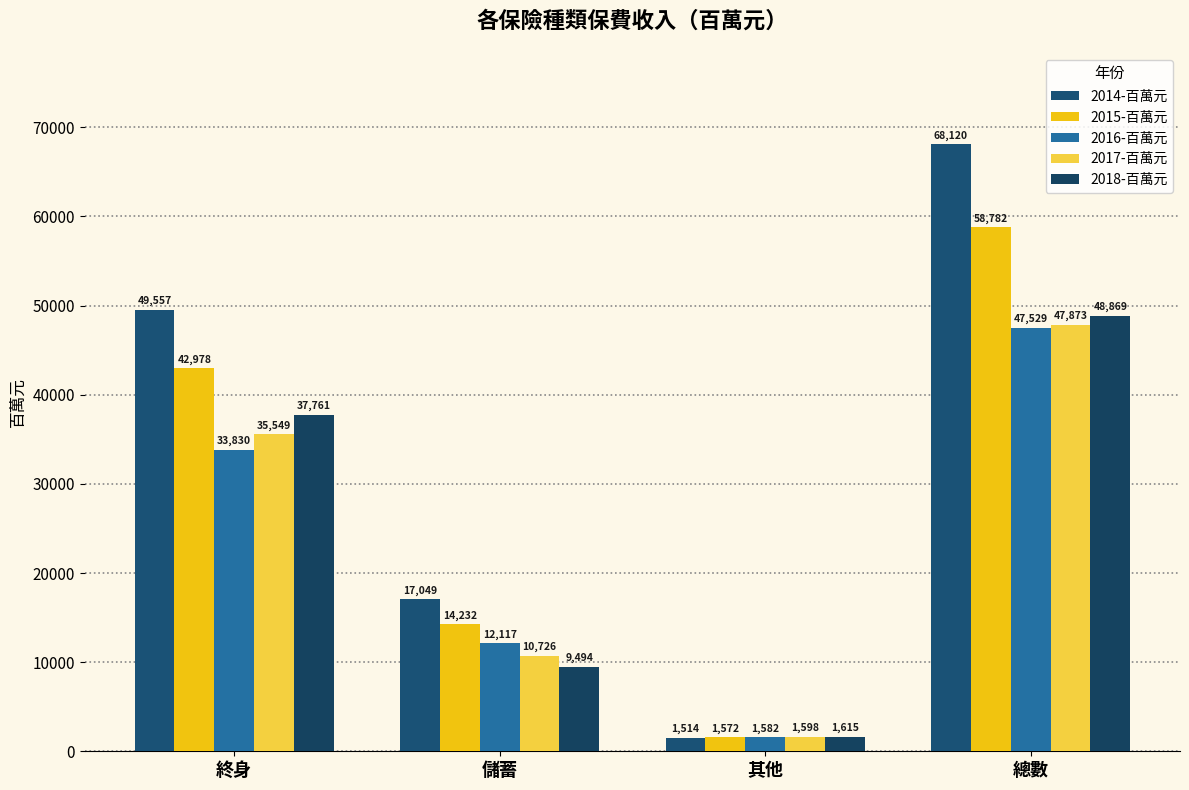

What is the maximum value for 2014-百萬元?

68120.3